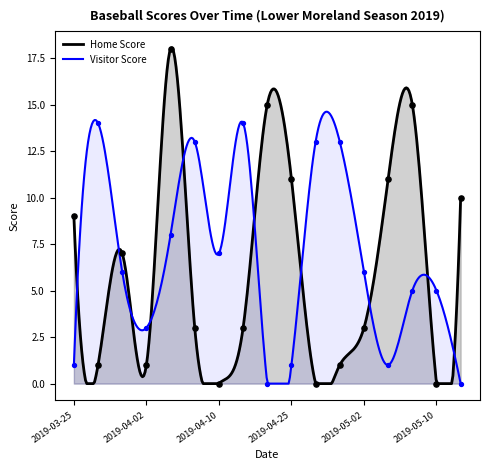

What are all the series names shown in the legend?

Home Score, Visitor Score